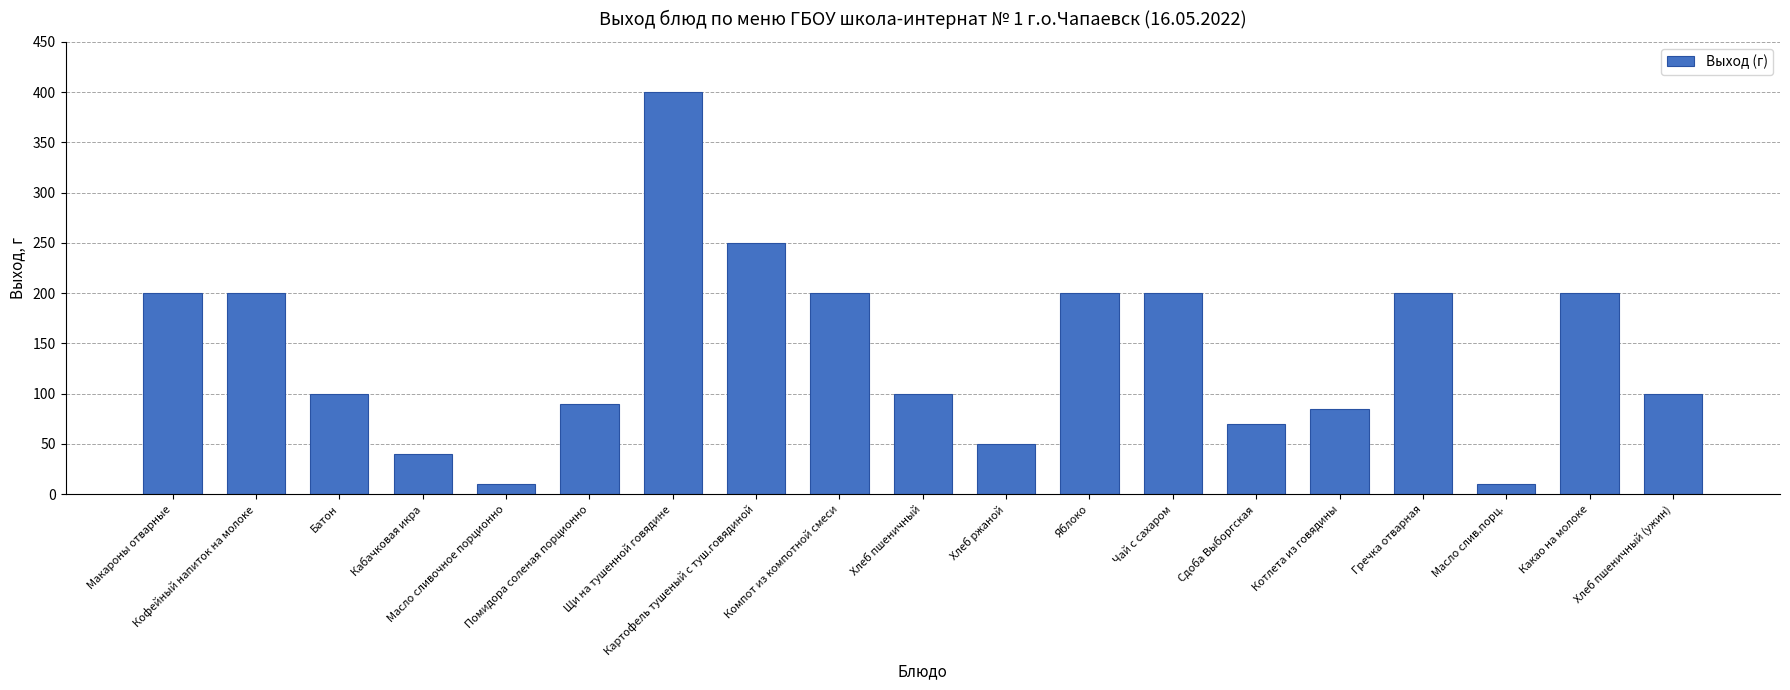

What is the ratio of the value at Щи на тушенной говядине to the value at Картофель тушеный с туш.говядиной?

1.6